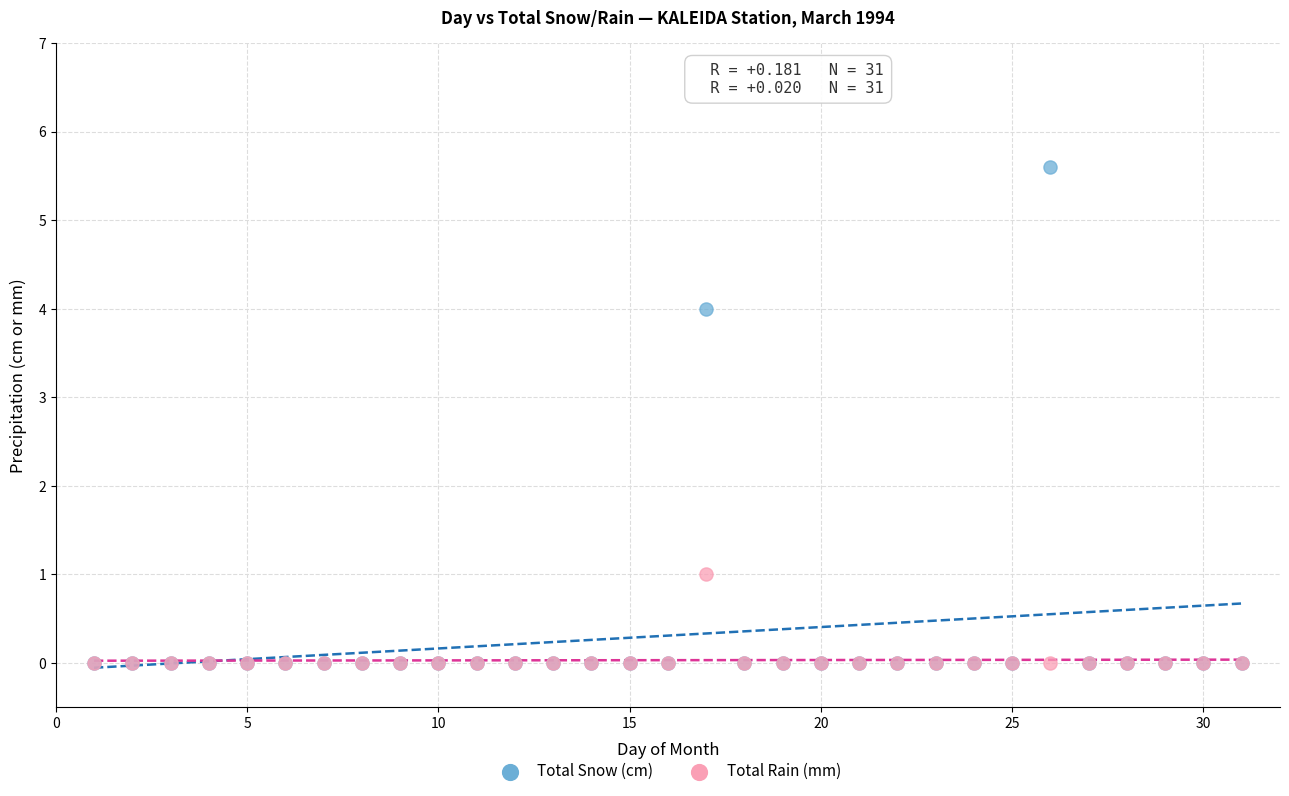

Across all series, what Y value is closest to 2?

1.0